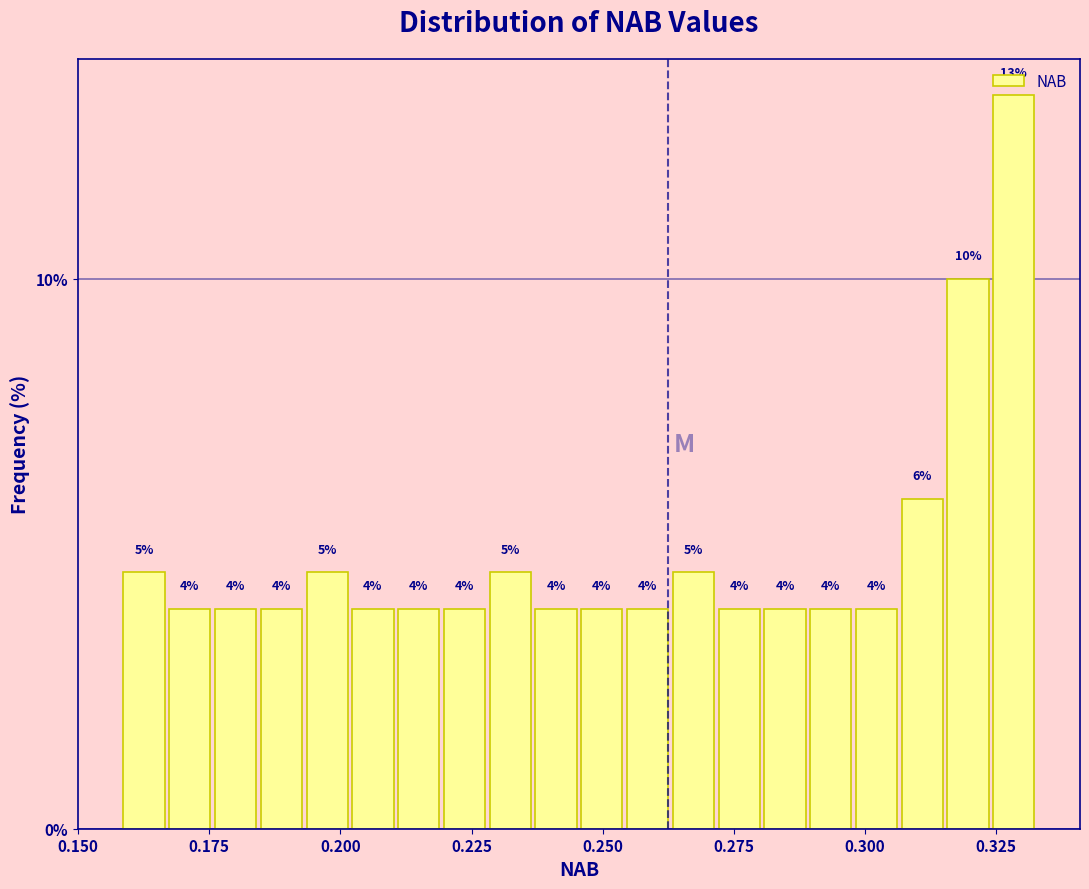

Read against the x-axis, roughly where is the centre of the tallest bar?

0.330